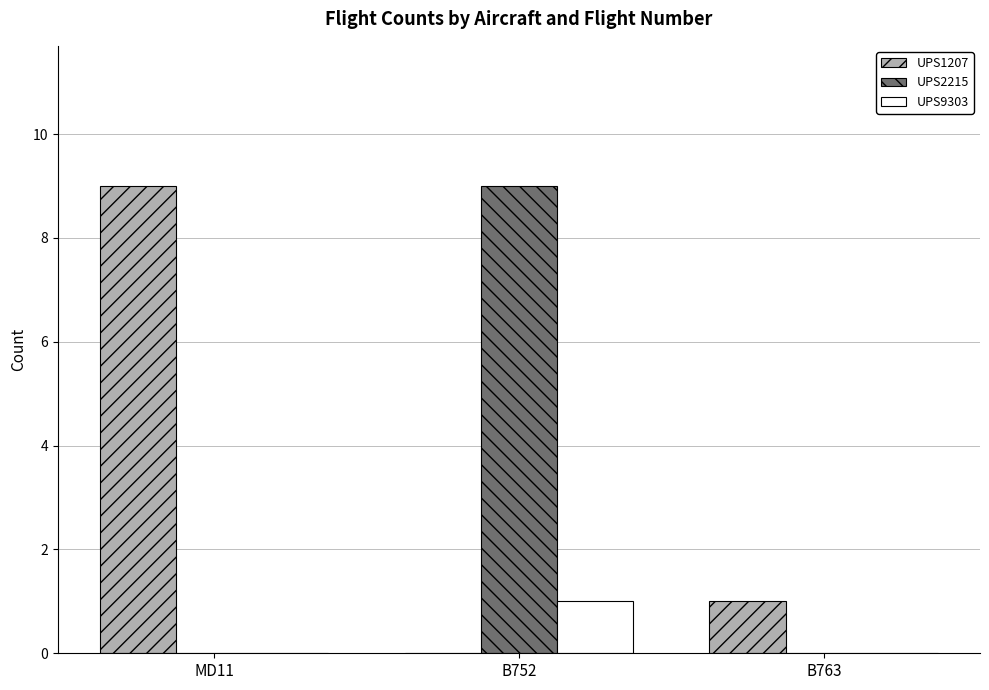

Which series changed the most between B752 and B763?

UPS2215